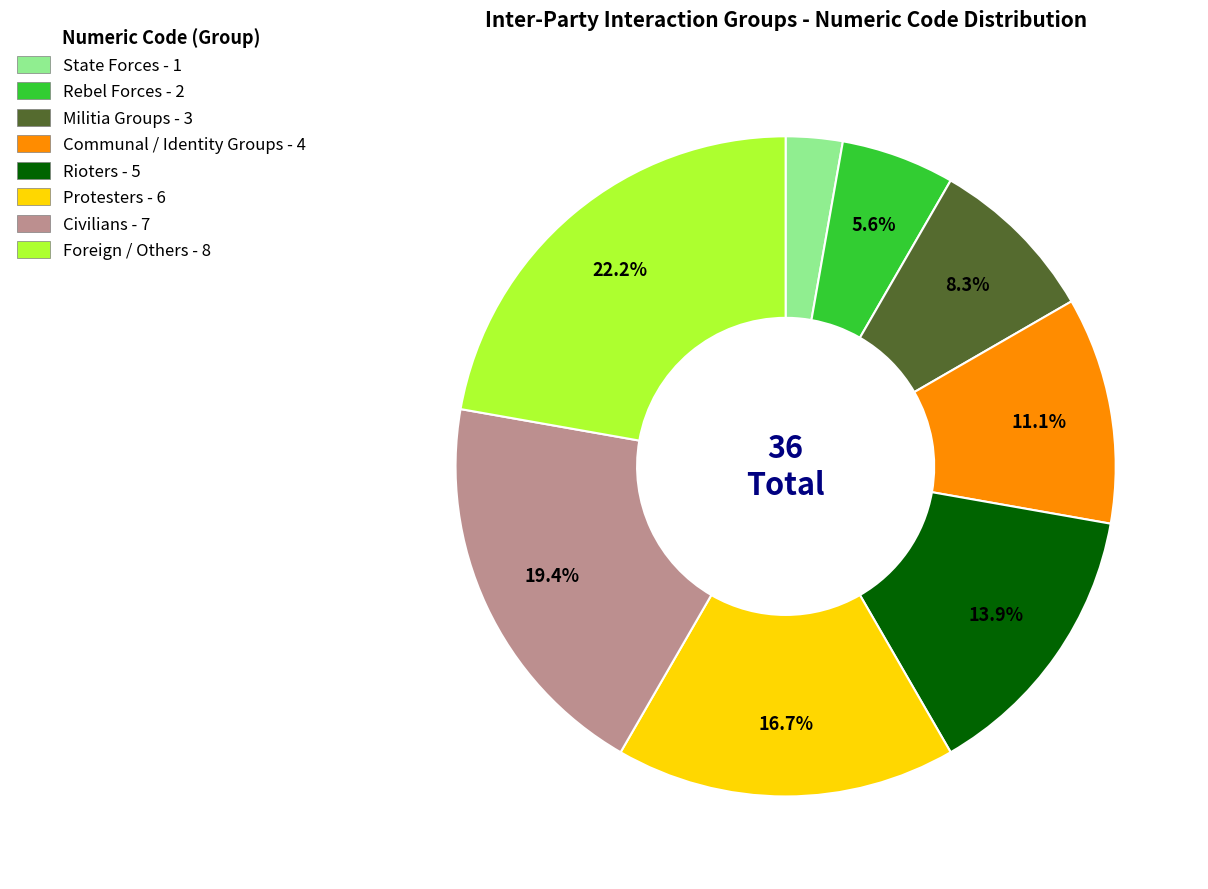

What is the ratio of the value at Foreign / Others to the value at Civilians?

1.1